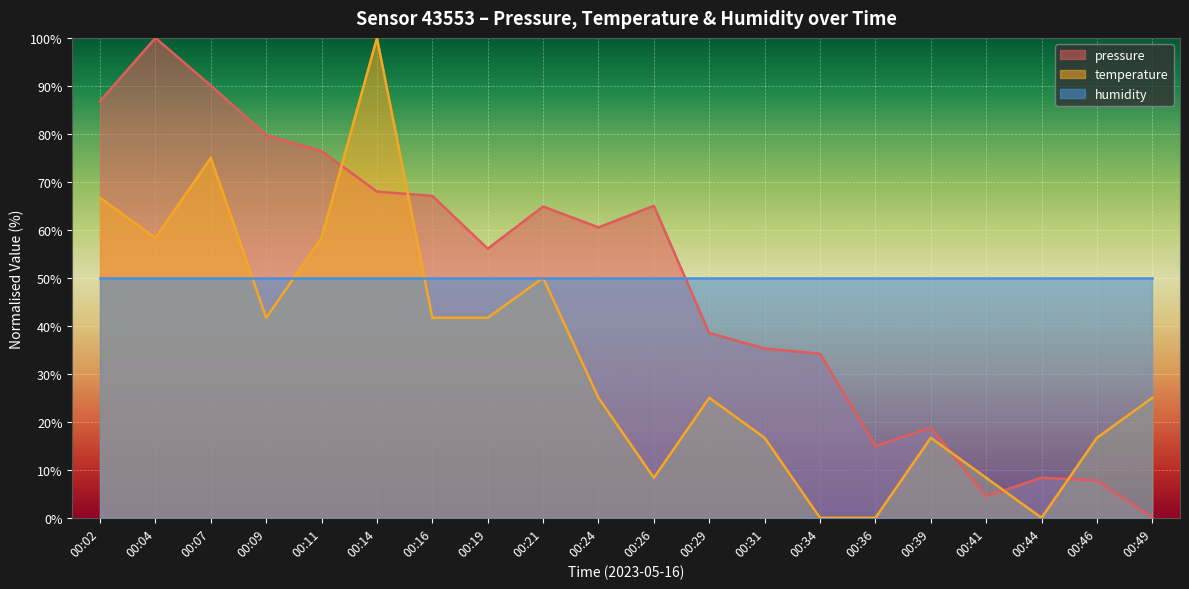

Which series changed the most between 00:02 and 00:41?

pressure